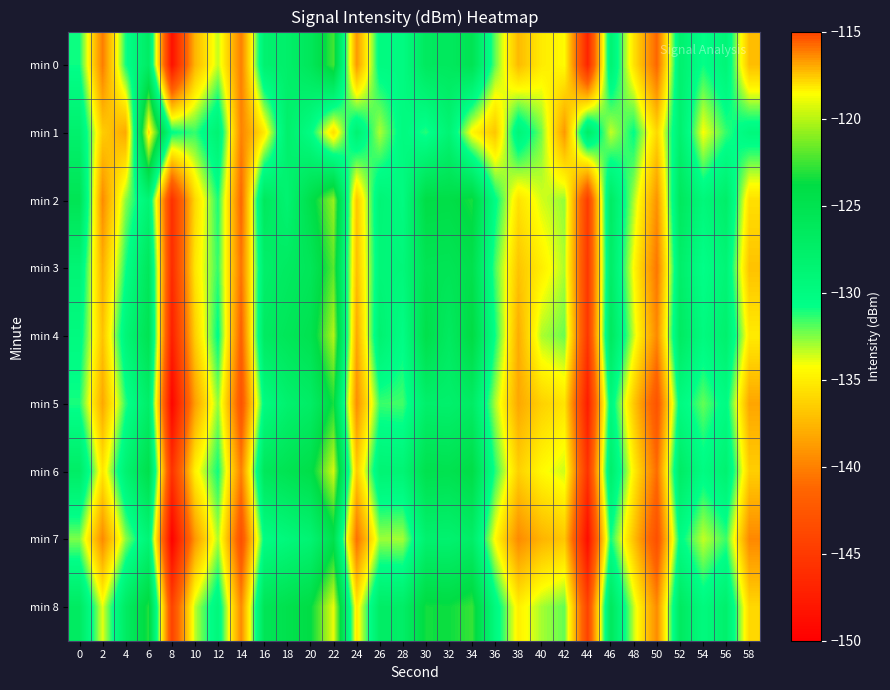

Reading left to right, extract all data points from this chart.

min 0: 0=-130.9	2=-140.2	4=-131.0	6=-127.0	8=-148.5	10=-137.6	12=-133.4	14=-140.1	16=-128.2	18=-127.7	20=-126.0	22=-122.4	24=-138.9	26=-130.0	28=-130.1	30=-126.5	32=-126.4	34=-125.3	36=-132.1	38=-137.3	40=-135.1	42=-134.4	44=-146.9	46=-128.6	48=-135.5	50=-141.3	52=-128.1	54=-130.9	56=-129.0	58=-137.2
min 1: 0=-128.0	2=-136.5	4=-138.1	6=-117.6	8=-130.6	10=-131.4	12=-128.5	14=-139.9	16=-135.2	18=-127.9	20=-130.3	22=-135.7	24=-128.5	26=-133.1	28=-129.9	30=-131.2	32=-128.7	34=-134.6	36=-136.8	38=-129.0	40=-132.3	42=-138.9	44=-127.2	46=-133.5	48=-130.7	50=-136.0	52=-128.1	54=-134.2	56=-131.5	58=-129.6
min 2: 0=-125.4	2=-139.5	4=-132.7	6=-128.8	8=-145.9	10=-136.0	12=-131.1	14=-141.2	16=-126.3	18=-128.4	20=-124.5	22=-120.7	24=-136.8	26=-128.9	28=-130.0	30=-124.1	32=-124.2	34=-123.3	36=-130.4	38=-135.5	40=-133.7	42=-132.8	44=-144.9	46=-127.0	48=-133.1	50=-139.2	52=-126.3	54=-129.4	56=-127.5	58=-135.7
min 3: 0=-128.8	2=-137.9	4=-131.0	6=-126.1	8=-146.2	10=-135.3	12=-131.4	14=-140.5	16=-127.7	18=-126.8	20=-125.9	22=-122.0	24=-137.1	26=-129.2	28=-129.3	30=-125.4	32=-125.5	34=-124.7	36=-131.8	38=-136.9	40=-135.0	42=-133.1	44=-145.2	46=-127.3	48=-134.4	50=-140.5	52=-127.7	54=-130.8	56=-128.9	58=-137.0
min 4: 0=-129.9	2=-137.0	4=-129.1	6=-125.2	8=-147.3	10=-136.4	12=-130.5	14=-141.7	16=-126.8	18=-125.9	20=-125.0	22=-120.1	24=-138.2	26=-128.3	28=-130.4	30=-124.5	32=-126.7	34=-123.8	36=-130.9	38=-138.0	40=-133.1	42=-132.2	44=-145.3	46=-126.4	48=-133.5	50=-139.7	52=-126.8	54=-129.9	56=-128.0	58=-135.1
min 5: 0=-131.1	2=-138.2	4=-131.3	6=-127.4	8=-149.5	10=-138.7	12=-132.8	14=-142.9	16=-130.0	18=-128.1	20=-127.2	22=-123.3	24=-139.4	26=-131.5	28=-131.7	30=-127.8	32=-127.9	34=-127.0	36=-133.1	38=-138.2	40=-136.3	42=-135.4	44=-147.5	46=-129.7	48=-136.8	50=-142.9	52=-130.0	54=-132.1	56=-130.2	58=-138.3
min 6: 0=-127.2	2=-135.3	4=-128.5	6=-124.6	8=-145.7	10=-134.8	12=-130.9	14=-140.0	16=-126.1	18=-125.2	20=-124.3	22=-119.4	24=-136.6	26=-128.7	28=-128.8	30=-124.9	32=-125.0	34=-124.1	36=-131.2	38=-136.3	40=-134.4	42=-133.5	44=-145.7	46=-127.8	48=-134.9	50=-141.0	52=-127.1	54=-130.2	56=-128.3	58=-136.4
min 7: 0=-132.5	2=-139.6	4=-132.7	6=-128.8	8=-149.9	10=-139.0	12=-133.1	14=-143.2	16=-130.3	18=-129.4	20=-128.6	22=-124.7	24=-140.8	26=-132.9	28=-133.0	30=-128.1	32=-128.2	34=-127.3	36=-134.4	38=-139.5	40=-137.7	42=-136.8	44=-148.9	46=-131.0	48=-137.1	50=-143.2	52=-130.3	54=-133.4	56=-131.5	58=-139.6
min 8: 0=-126.8	2=-133.9	4=-127.0	6=-123.1	8=-144.2	10=-133.3	12=-129.4	14=-139.6	16=-125.7	18=-124.8	20=-123.9	22=-119.0	24=-135.1	26=-127.2	28=-127.3	30=-123.4	32=-123.6	34=-122.7	36=-129.8	38=-134.9	40=-133.0	42=-132.1	44=-144.2	46=-126.3	48=-133.4	50=-139.6	52=-126.7	54=-129.8	56=-127.9	58=-136.0